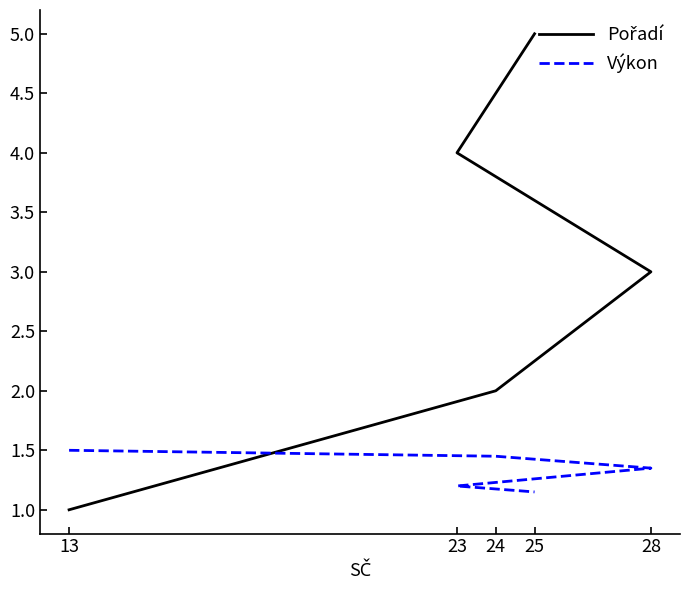

True or false: Výkon has more than 0 interior local peaks.

False